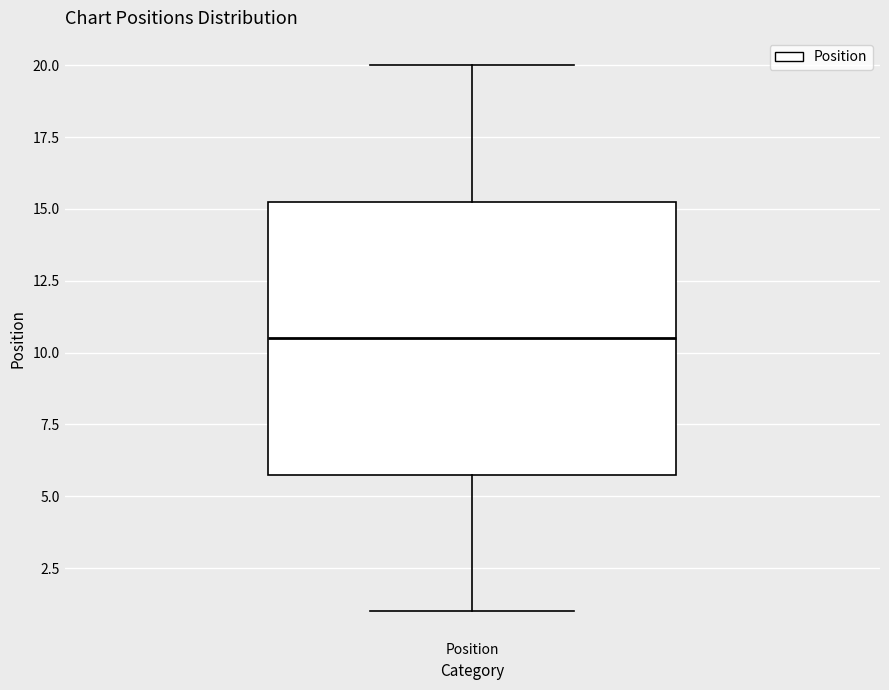

Transcribe this box plot: give where the median line is, the range the box spans, and where the two whiskers end, as read against the y-axis. The values are not printed on the chart, so give them approximately, as read against the axis.

median 10.5, box 6.0 to 15.5, whiskers 1.0 to 20.0